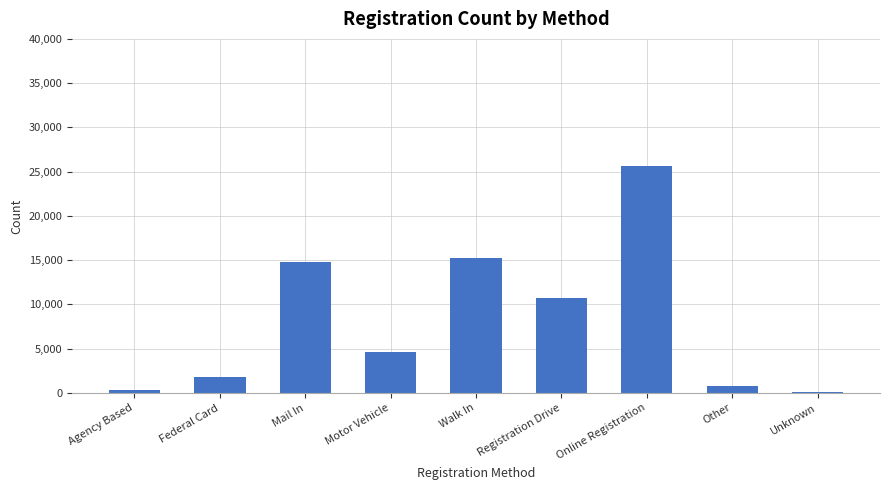

Reading right to left, list all the values displayed in this chart.

Unknown=89	Other=768	Online Registration=25665	Registration Drive=10667	Walk In=15220	Motor Vehicle=4625	Mail In=14831	Federal Card=1816	Agency Based=274